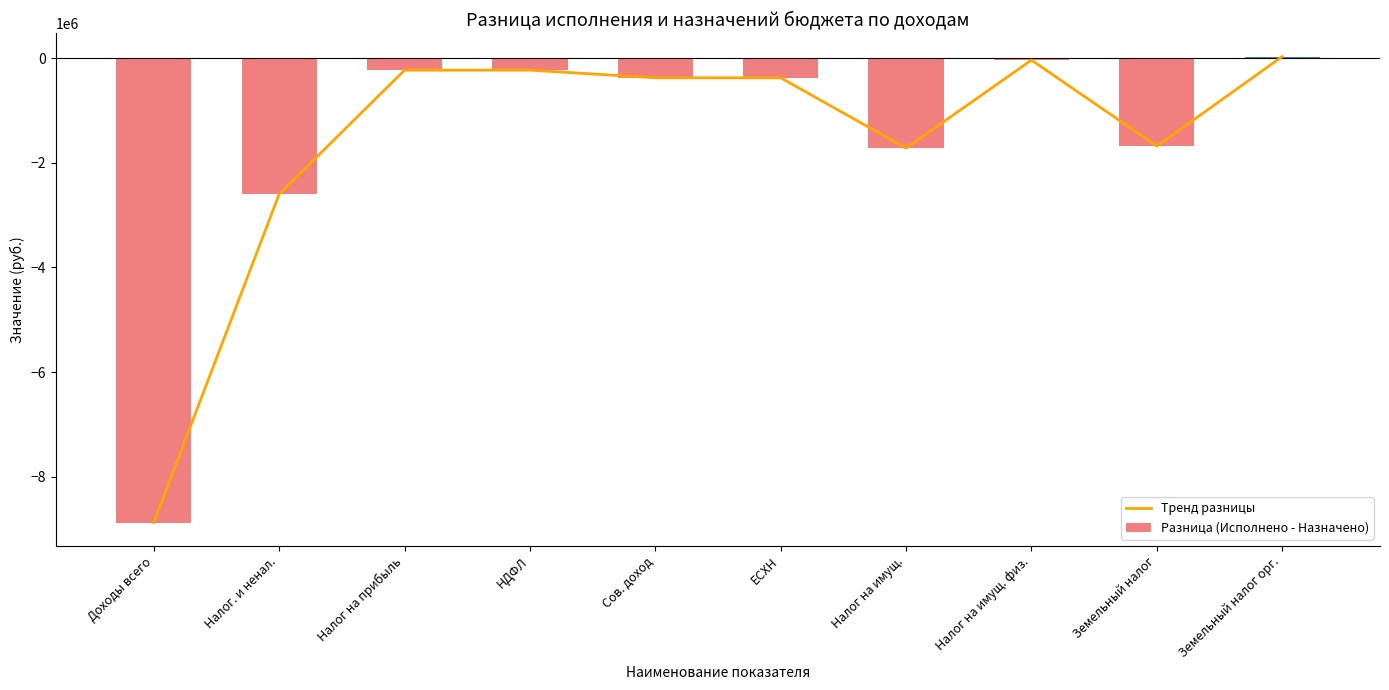

Rank the series at Налог на имущ. from lowest to highest value.

Тренд разницы, Разница (Исполнено - Назначено)